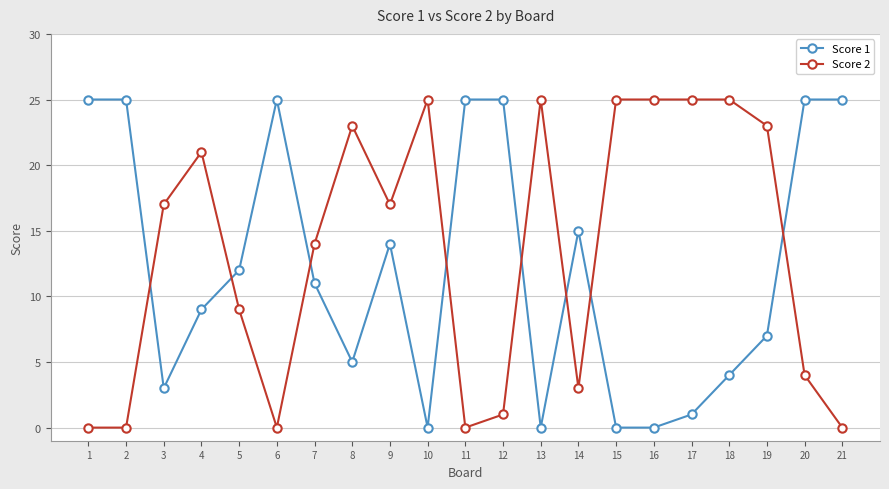

True or false: Score 2 and Score 1 cross at least once.

True